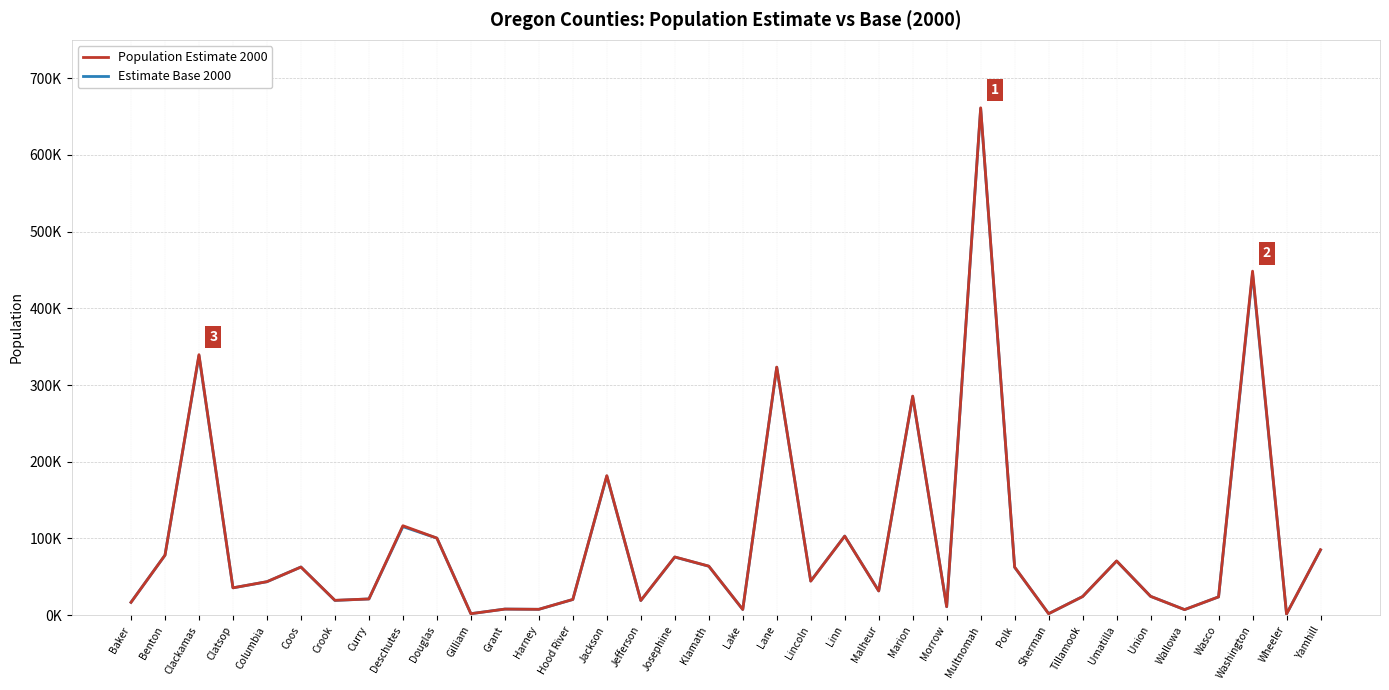

At how many categories does at least one series exceed 273755?

5